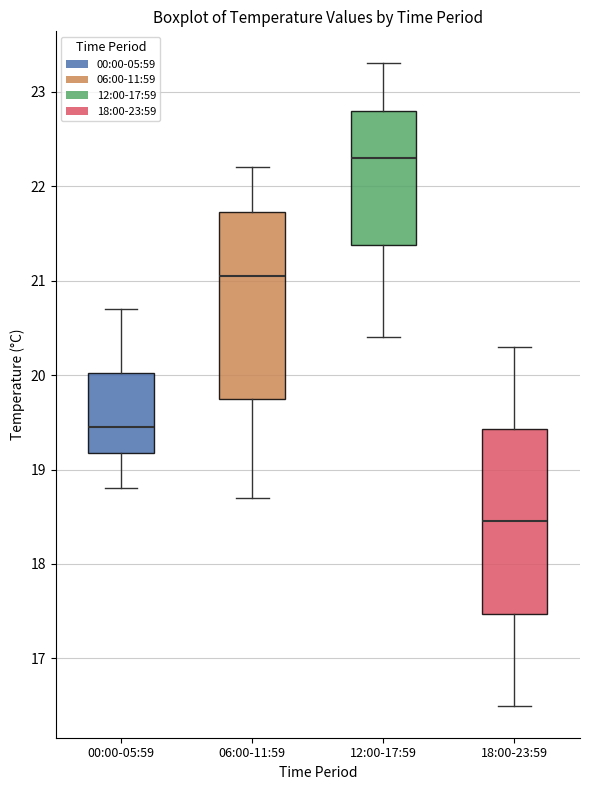

Reading left to right, read every box against the y-axis: the position of its median line, the range the box covers, and the ends of its whiskers. The values are not printed on the chart, so give them approximately, as read against the axis.

00:00-05:59: median 19.5, box 19.2 to 20.0, whiskers 18.8 to 20.7
06:00-11:59: median 21.1, box 19.8 to 21.7, whiskers 18.7 to 22.2
12:00-17:59: median 22.3, box 21.4 to 22.8, whiskers 20.4 to 23.3
18:00-23:59: median 18.5, box 17.5 to 19.4, whiskers 16.5 to 20.3